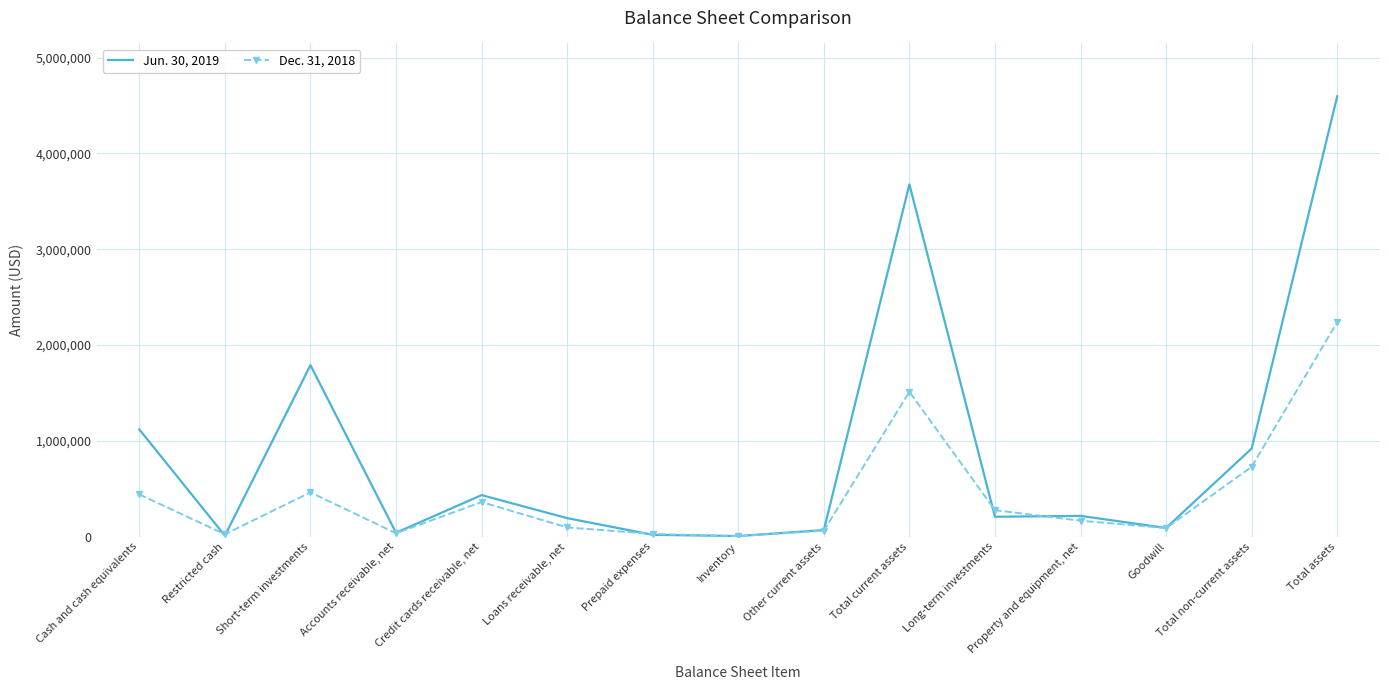

What is the smallest value displayed?

4612